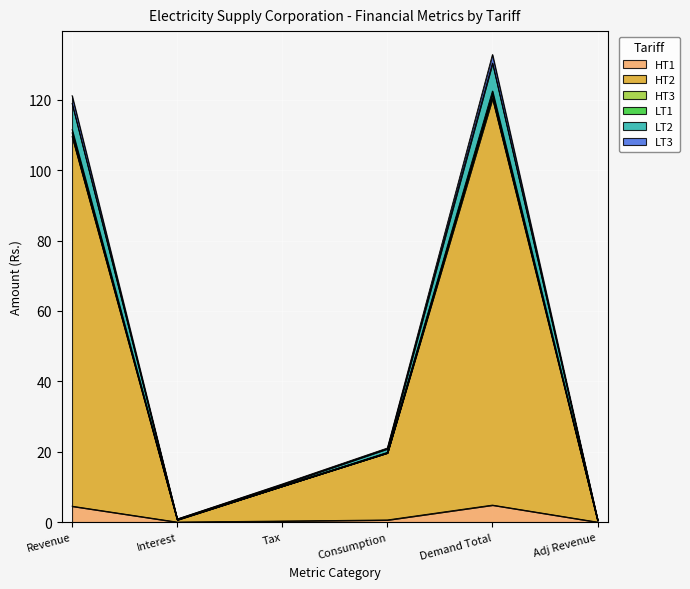

At which category does LT3 reach its first local peak?

Demand Total